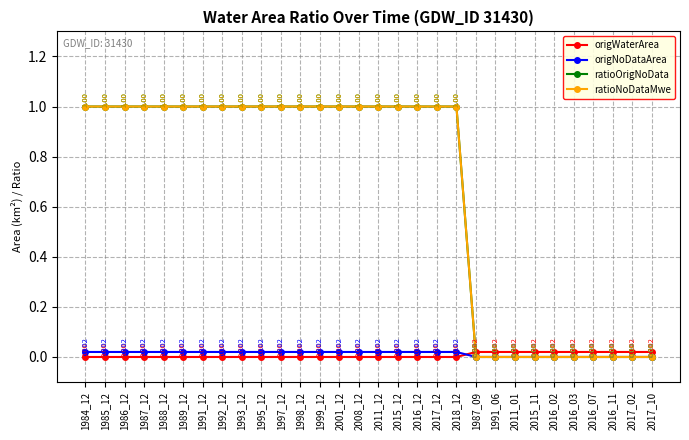

Reading left to right, what are all the values shown in this chart?

origWaterArea: 0.0	0.0	0.0	0.0	0.0	0.0	0.0	0.0	0.0	0.0	0.0	0.0	0.0	0.0	0.0	0.0	0.0	0.0	0.0	0.0	0.0	0.0	0.0	0.0	0.0	0.0	0.0	0.0	0.0	0.0
origNoDataArea: 0.0	0.0	0.0	0.0	0.0	0.0	0.0	0.0	0.0	0.0	0.0	0.0	0.0	0.0	0.0	0.0	0.0	0.0	0.0	0.0	0.0	0.0	0.0	0.0	0.0	0.0	0.0	0.0	0.0	0.0
ratioOrigNoData: 1.0	1.0	1.0	1.0	1.0	1.0	1.0	1.0	1.0	1.0	1.0	1.0	1.0	1.0	1.0	1.0	1.0	1.0	1.0	1.0	0.0	0.0	0.0	0.0	0.0	0.0	0.0	0.0	0.0	0.0
ratioNoDataMwe: 1.0	1.0	1.0	1.0	1.0	1.0	1.0	1.0	1.0	1.0	1.0	1.0	1.0	1.0	1.0	1.0	1.0	1.0	1.0	1.0	0.0	0.0	0.0	0.0	0.0	0.0	0.0	0.0	0.0	0.0